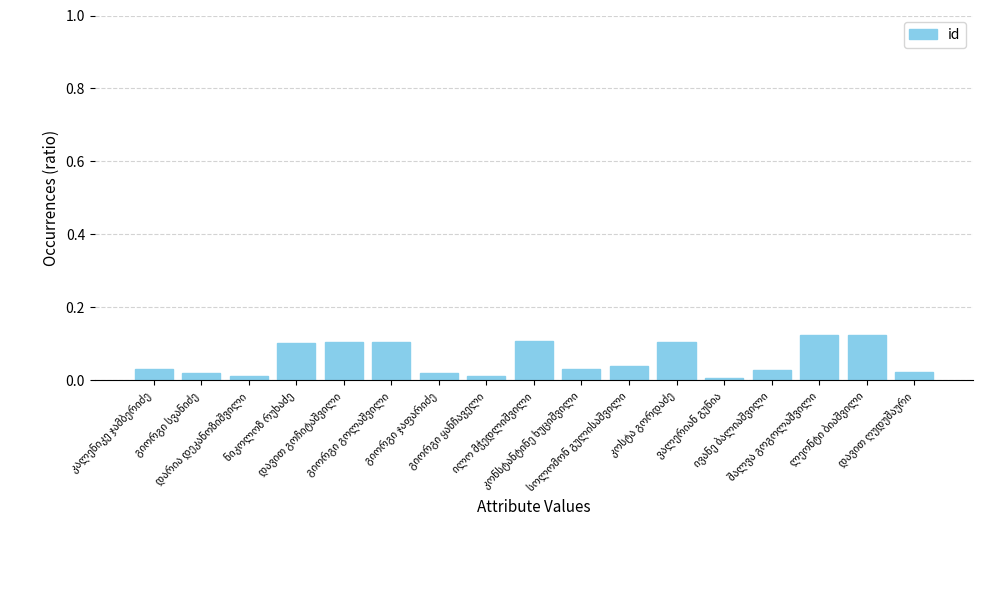

What is the sum of all values?

1.0